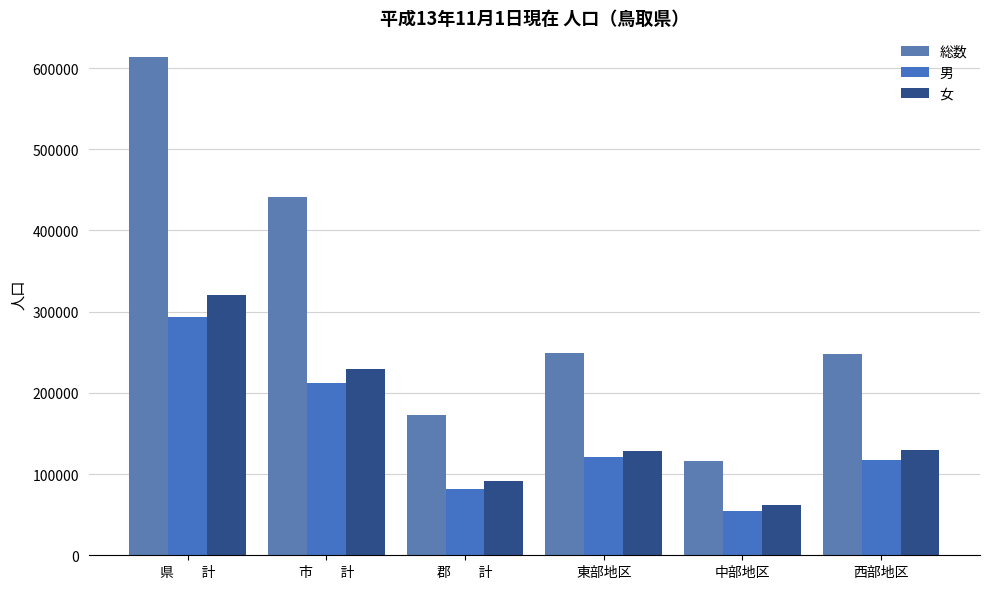

How many groups of bars are there?

6